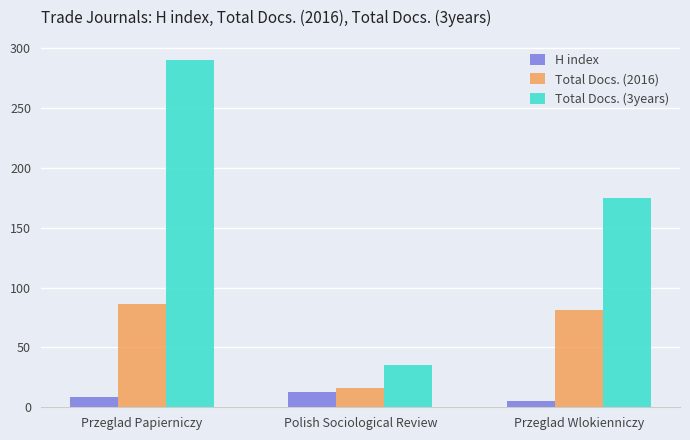

How many bars are there in total?

9